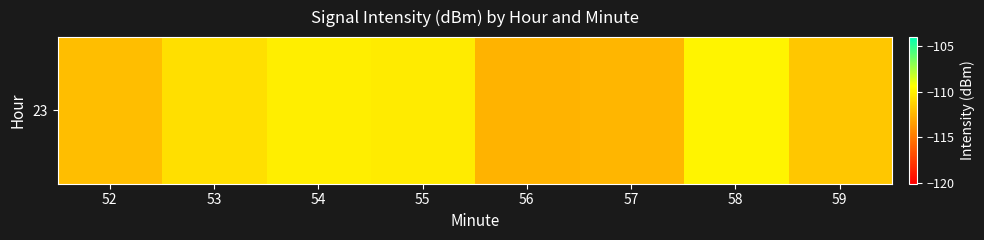

At which label does the data first exceed -110?

58